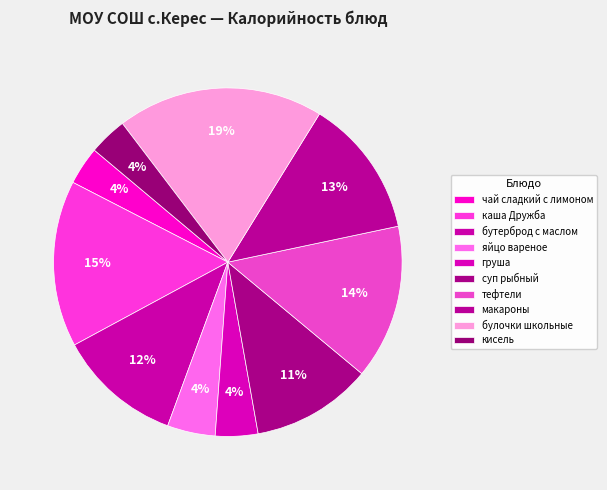

Count the number of slices in the pie.

10